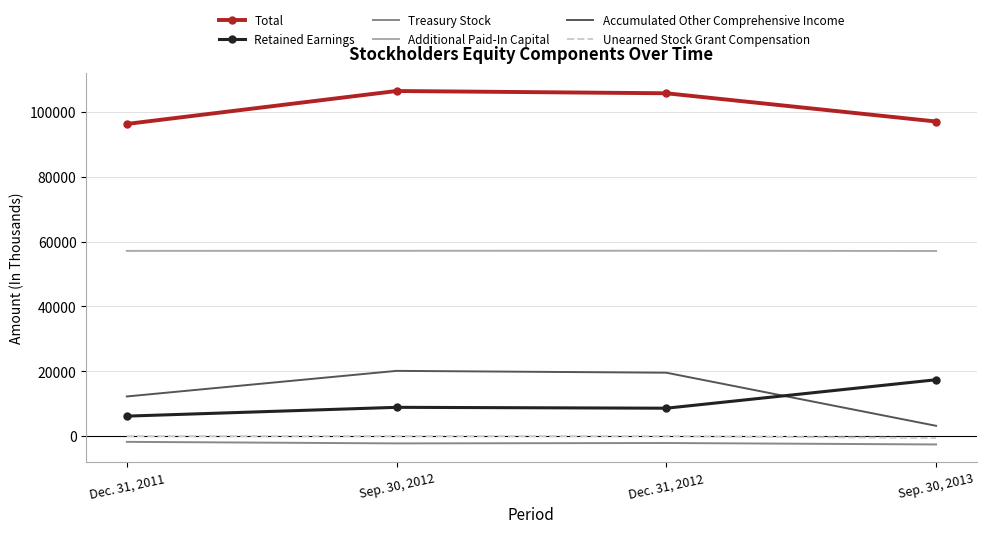

At how many categories does at least one series exceed 68461?

4